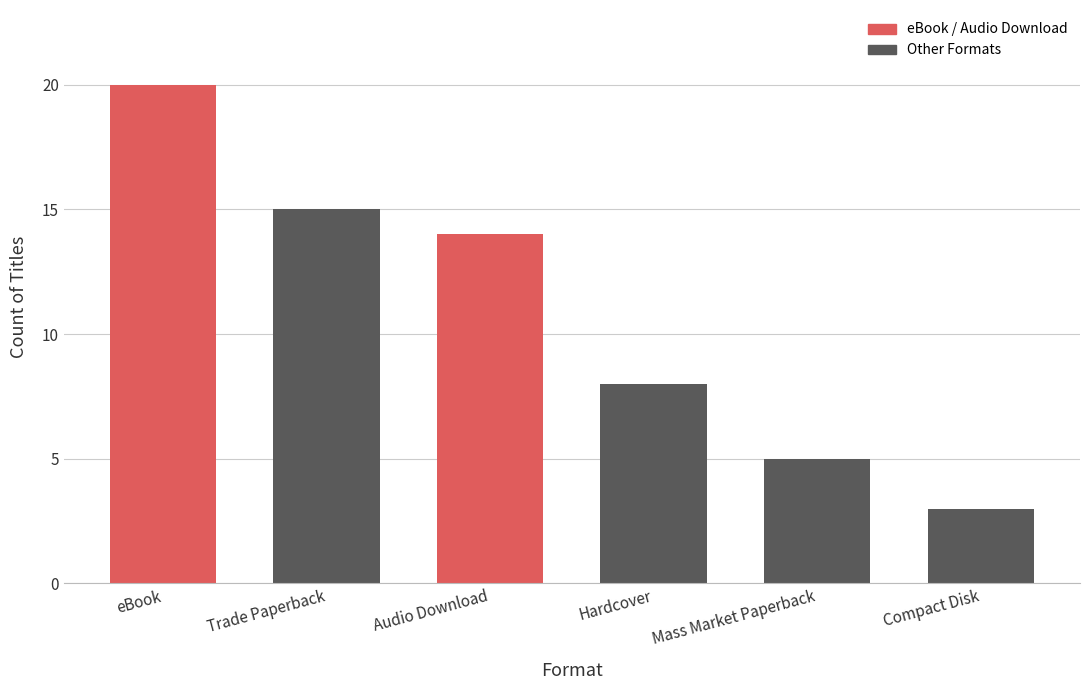

At which label does the data first exceed 14?

eBook